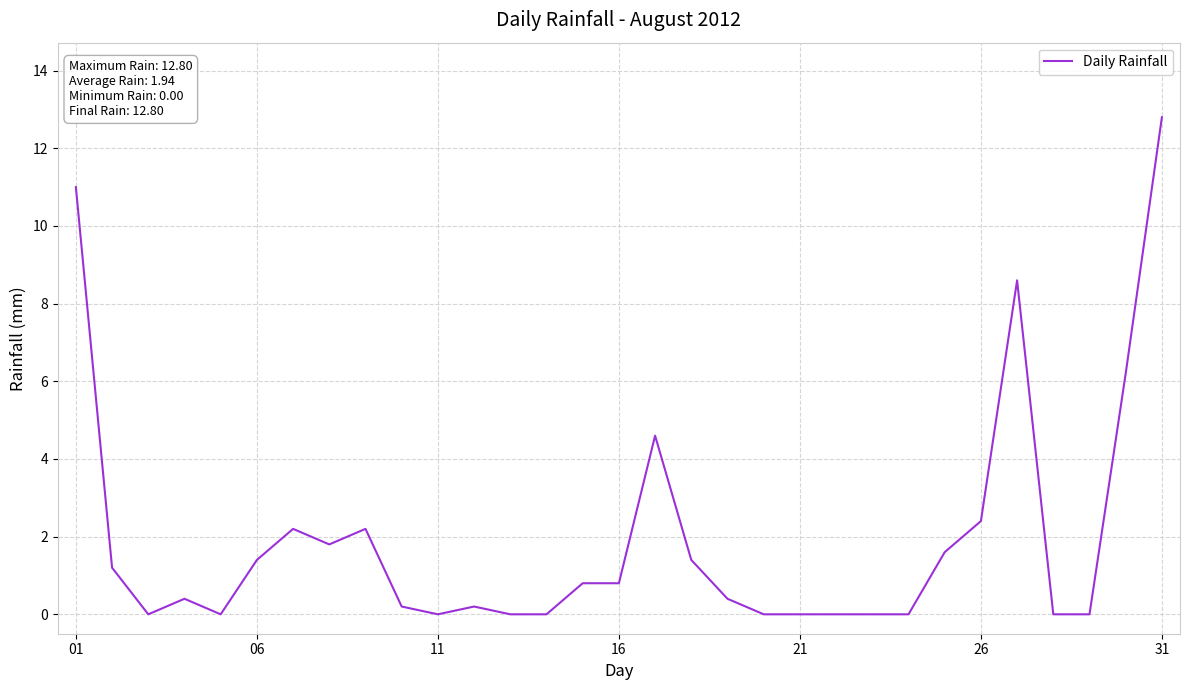

What is the sum of all values?

60.2